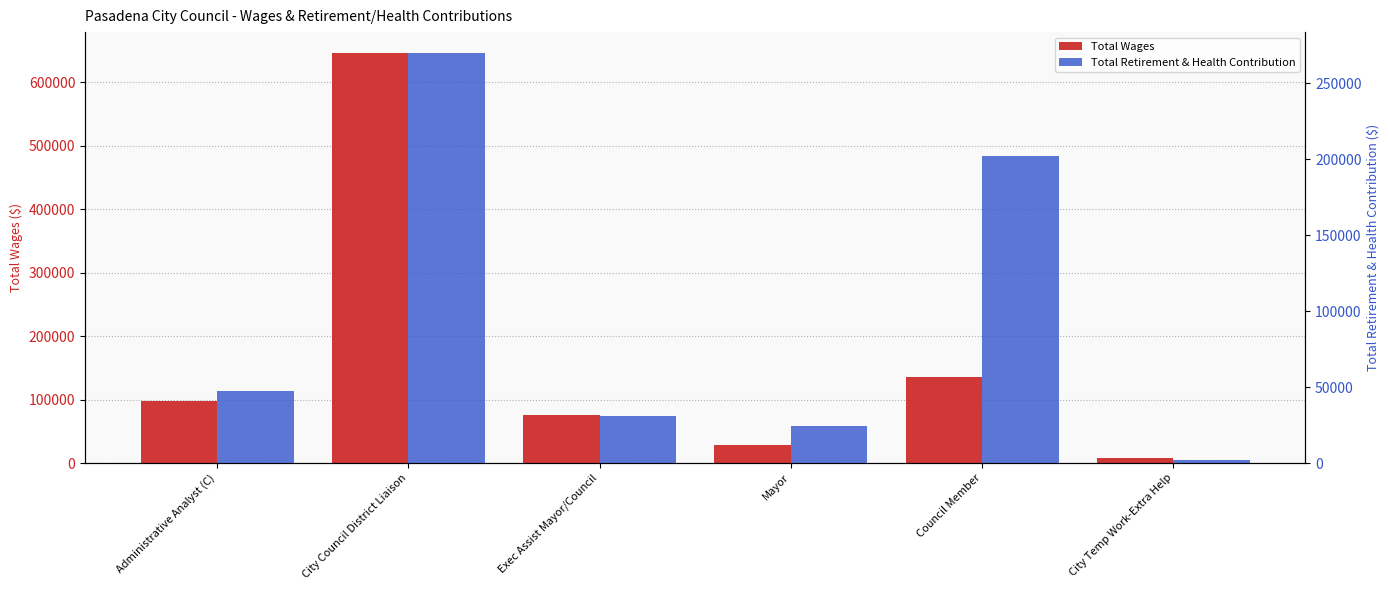

How many values in the Total Retirement & Health Contribution series exceed 47640?

2